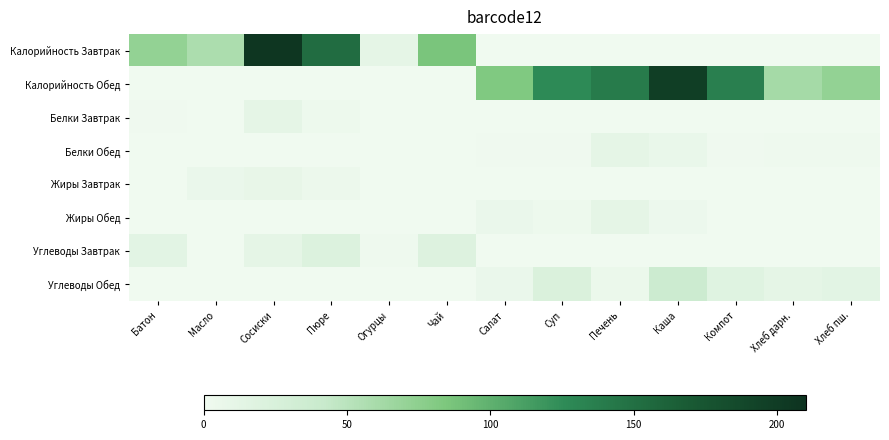

Reading right to left, what are all the values shown in this chart?

Калорийность Завтрак: Хлеб пш.=0.0	Хлеб дарн.=0.0	Компот=0.0	Каша=0.0	Печень=0.0	Суп=0.0	Салат=0.0	Чай=86.0	Огурцы=12.0	Пюре=152.6	Сосиски=206.0	Масло=58.2	Батон=71.4
Калорийность Обед: Хлеб пш.=71.4	Хлеб дарн.=61.8	Компот=135.4	Каша=198.0	Печень=139.6	Суп=126.7	Салат=82.2	Чай=0.0	Огурцы=0.0	Пюре=0.0	Сосиски=0.0	Масло=0.0	Батон=0.0
Белки Завтрак: Хлеб пш.=0.0	Хлеб дарн.=0.0	Компот=0.0	Каша=0.0	Печень=0.0	Суп=0.0	Салат=0.0	Чай=0.5	Огурцы=0.5	Пюре=3.2	Сосиски=11.0	Масло=0.1	Батон=1.4
Белки Обед: Хлеб пш.=2.0	Хлеб дарн.=2.0	Компот=0.9	Каша=6.8	Печень=11.3	Суп=1.0	Салат=1.2	Чай=0.0	Огурцы=0.0	Пюре=0.0	Сосиски=0.0	Масло=0.0	Батон=0.0
Жиры Завтрак: Хлеб пш.=0.0	Хлеб дарн.=0.0	Компот=0.0	Каша=0.0	Печень=0.0	Суп=0.0	Салат=0.0	Чай=0.0	Огурцы=0.0	Пюре=4.5	Сосиски=8.5	Масло=6.4	Батон=0.3
Жиры Обед: Хлеб пш.=0.2	Хлеб дарн.=0.3	Компот=0.0	Каша=3.5	Печень=11.6	Суп=2.6	Салат=6.0	Чай=0.0	Огурцы=0.0	Пюре=0.0	Сосиски=0.0	Масло=0.0	Батон=0.0
Углеводы Завтрак: Хлеб пш.=0.0	Хлеб дарн.=0.0	Компот=0.0	Каша=0.0	Печень=0.0	Суп=0.0	Салат=0.0	Чай=19.5	Огурцы=1.7	Пюре=20.8	Сосиски=11.0	Масло=0.1	Батон=14.7
Углеводы Обед: Хлеб пш.=14.5	Хлеб дарн.=12.3	Компот=17.9	Каша=37.5	Печень=5.0	Суп=23.8	Салат=6.0	Чай=0.0	Огурцы=0.0	Пюре=0.0	Сосиски=0.0	Масло=0.0	Батон=0.0